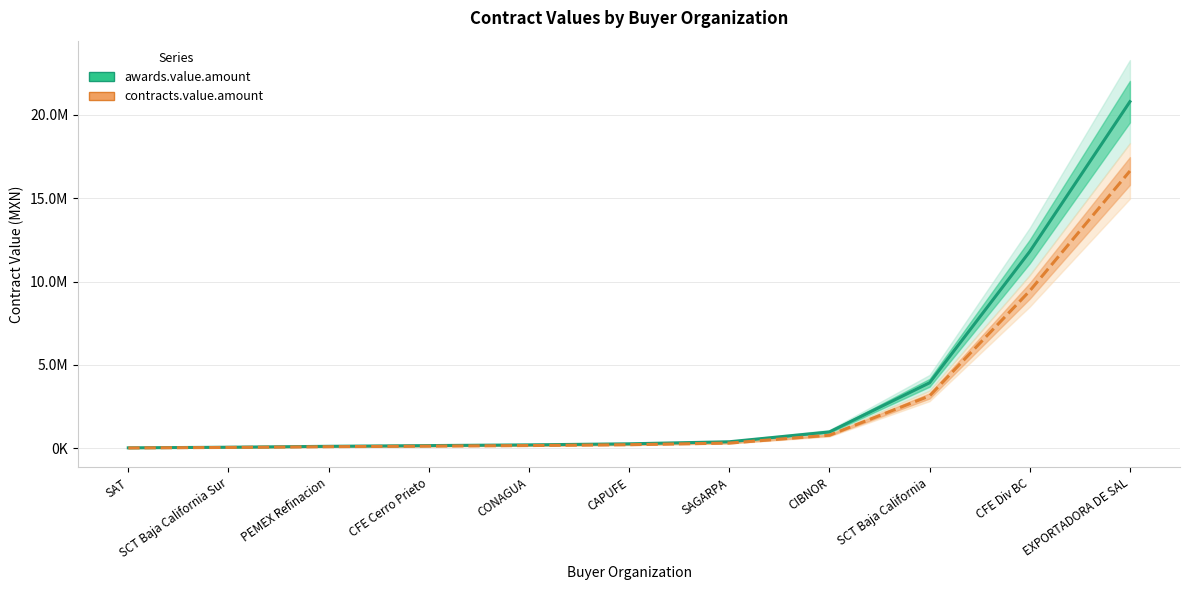

Reading left to right, extract all data points from this chart.

awards.value.amount: SAT=28727.3	SCT Baja California Sur=65288.4	PEMEX Refinacion=120297.2	CFE Cerro Prieto=164082.6	CONAGUA=206267.8	CAPUFE=269980.7	SAGARPA=393016.9	CIBNOR=983104.7	SCT Baja California=3928713.3	CFE Div BC=11798189.5	EXPORTADORA DE SAL=20781793.0
contracts.value.amount: SAT=22981.9	SCT Baja California Sur=52230.7	PEMEX Refinacion=96237.8	CFE Cerro Prieto=131266.1	CONAGUA=165014.3	CAPUFE=215984.5	SAGARPA=314413.5	CIBNOR=786483.8	SCT Baja California=3142970.6	CFE Div BC=9438551.6	EXPORTADORA DE SAL=16625434.4